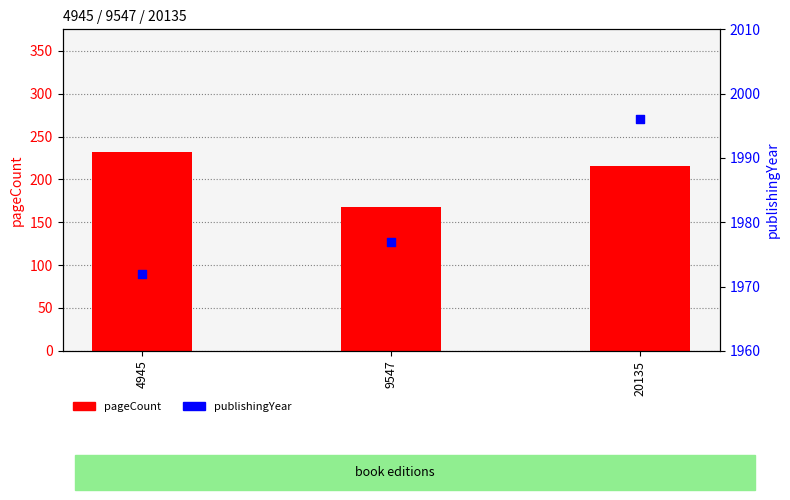

What are all the series names shown in the legend?

pageCount, publishingYear